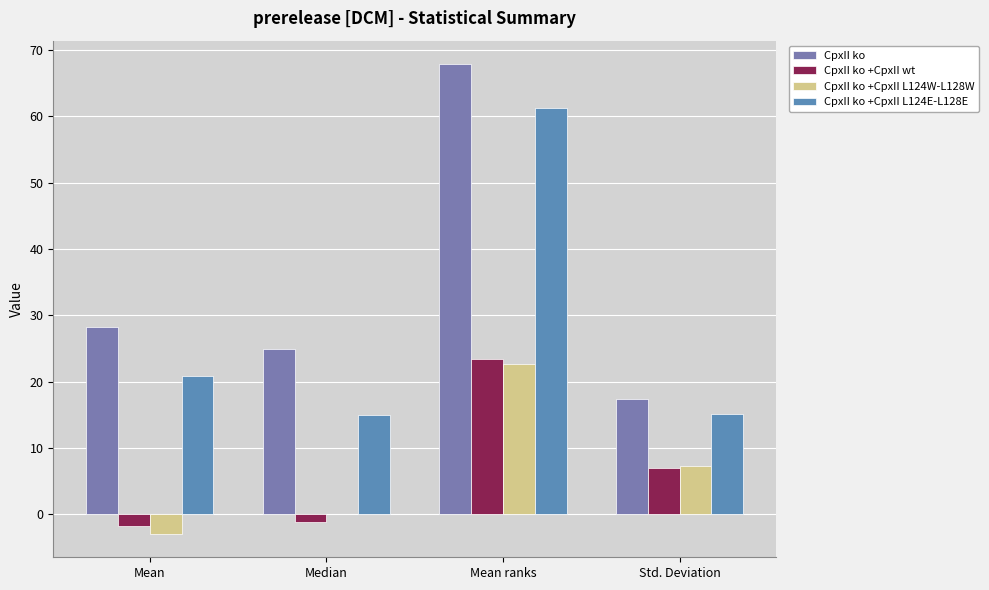

What is the total value across all series at Std. Deviation?

46.8